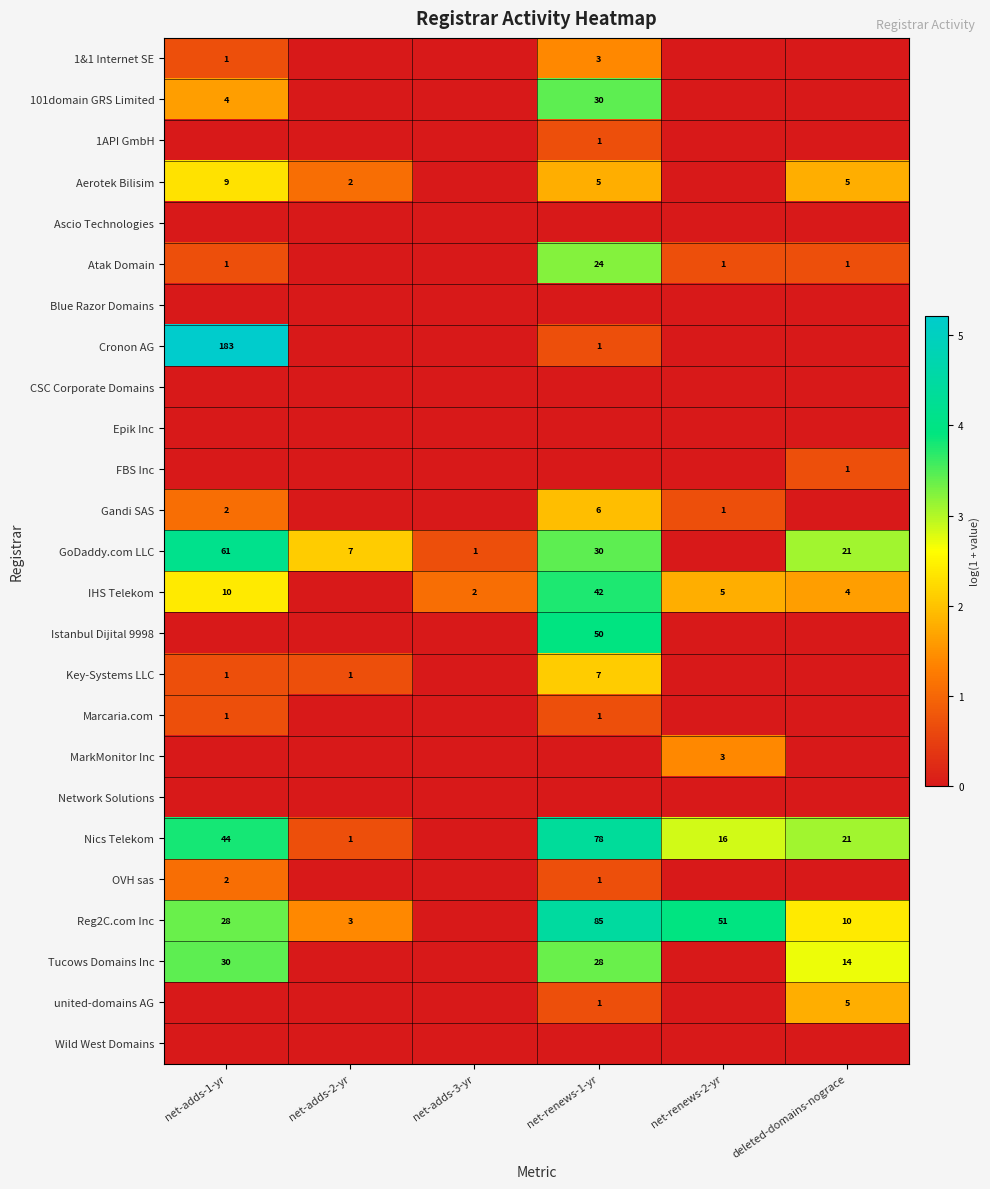

The value of GoDaddy.com LLC at deleted-domains-nograce is 21. True or false?

True